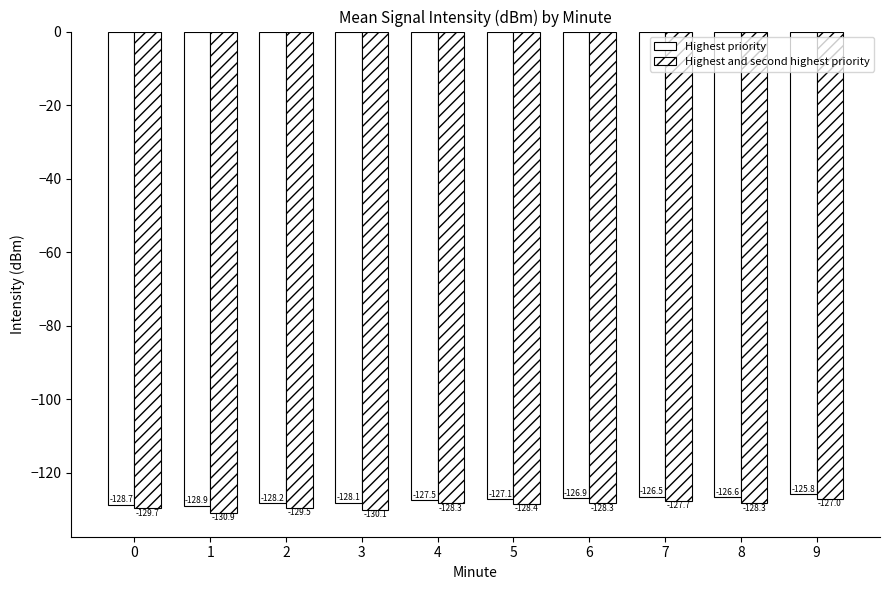

How many values in the Highest and second highest priority series exceed -128?

2